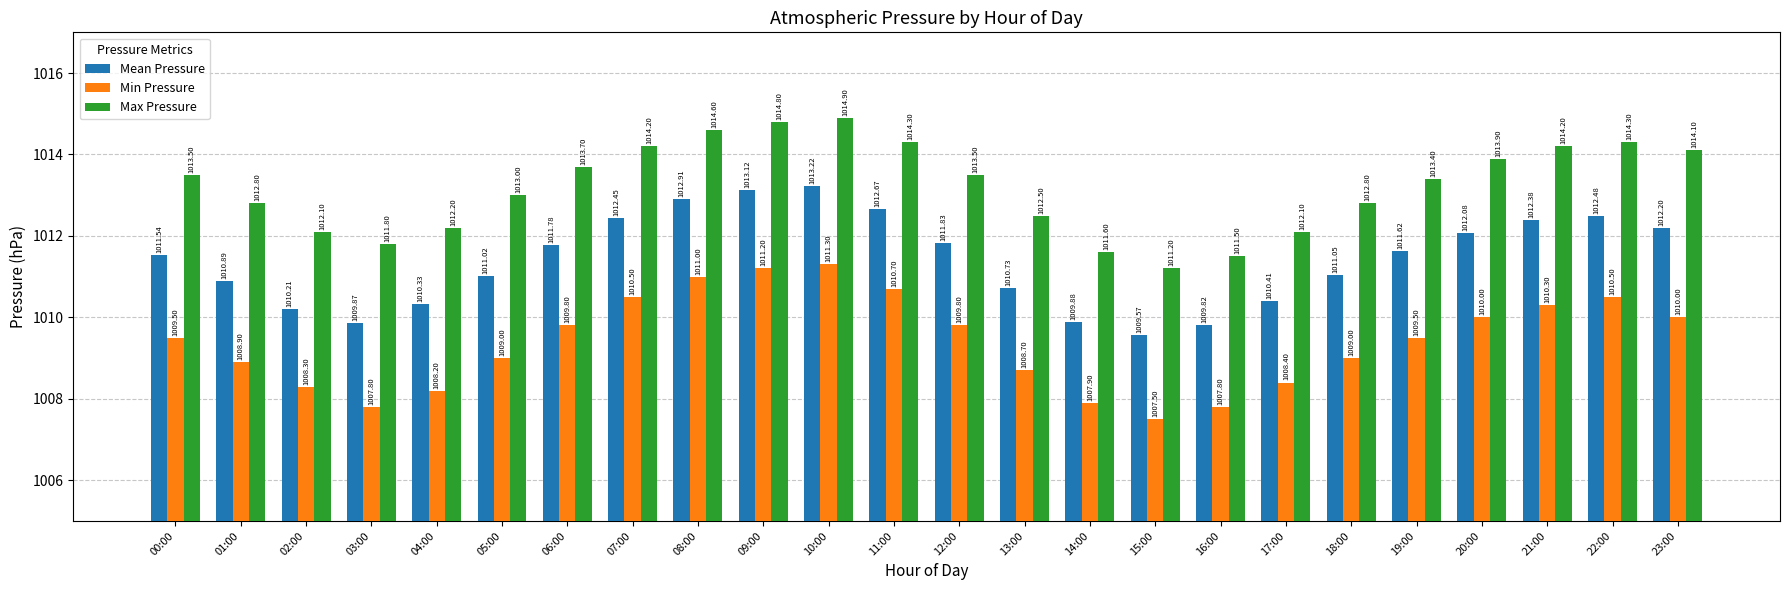

What is the maximum value for Max Pressure?

1014.9